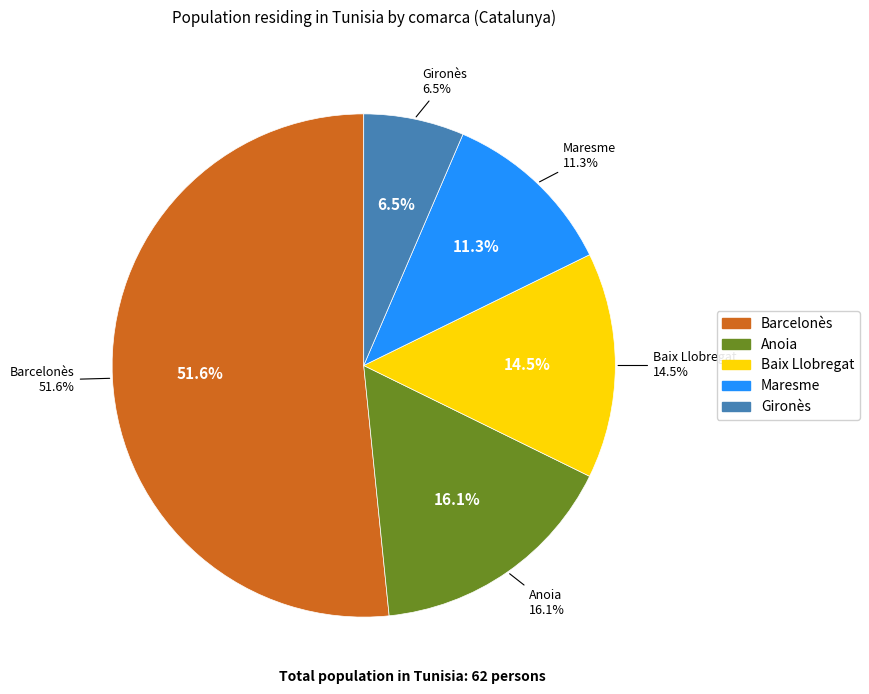

Count the number of slices in the pie.

5